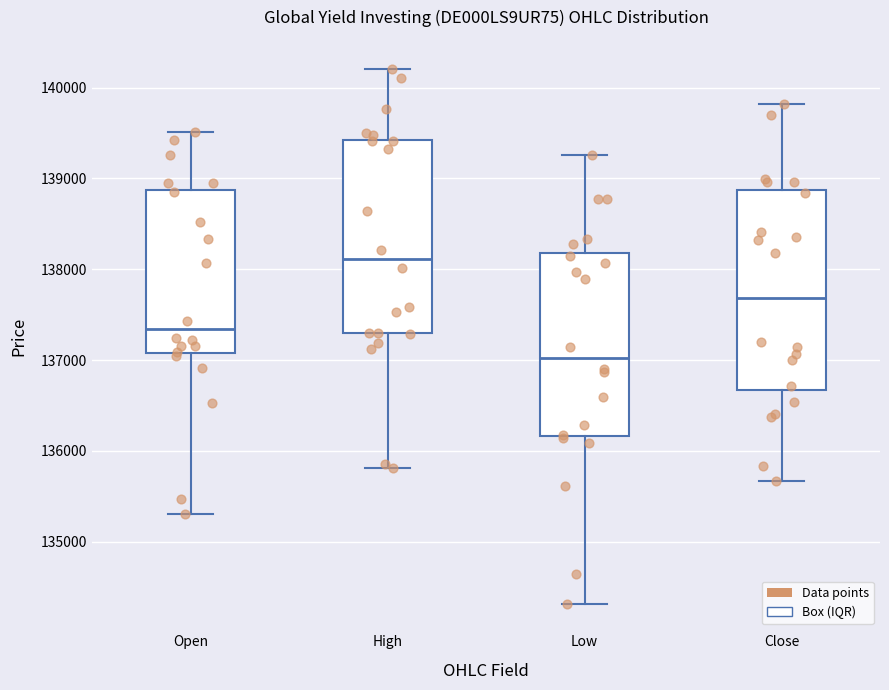

Reading left to right, transcribe this box plot: for each box, give where its median line is, the range the box spans, and where its two whiskers end, as read against the y-axis. The values are not printed on the chart, so give them approximately, as read against the axis.

Open: median 137300, box 137100 to 138900, whiskers 135300 to 139500
High: median 138100, box 137300 to 139400, whiskers 135800 to 140200
Low: median 137000, box 136200 to 138200, whiskers 134300 to 139300
Close: median 137700, box 136700 to 138900, whiskers 135700 to 139800